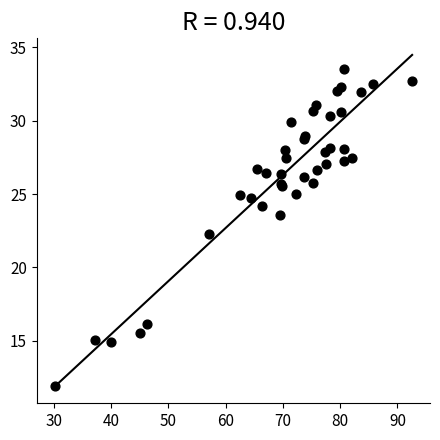

What Y value in the scatter plot is closest to 22?

22.3